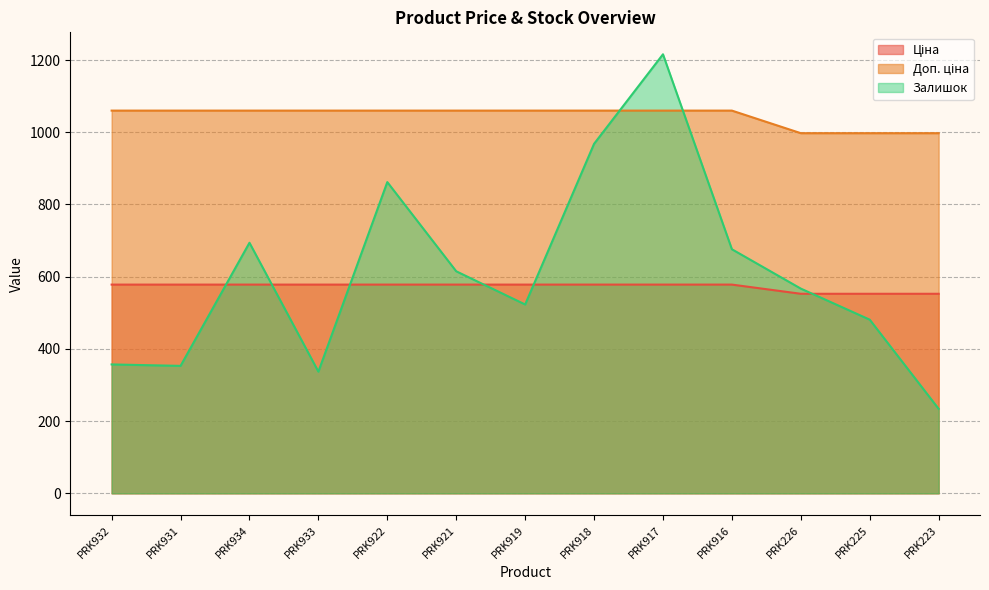

What is the average value of the Ціна series?

572.2